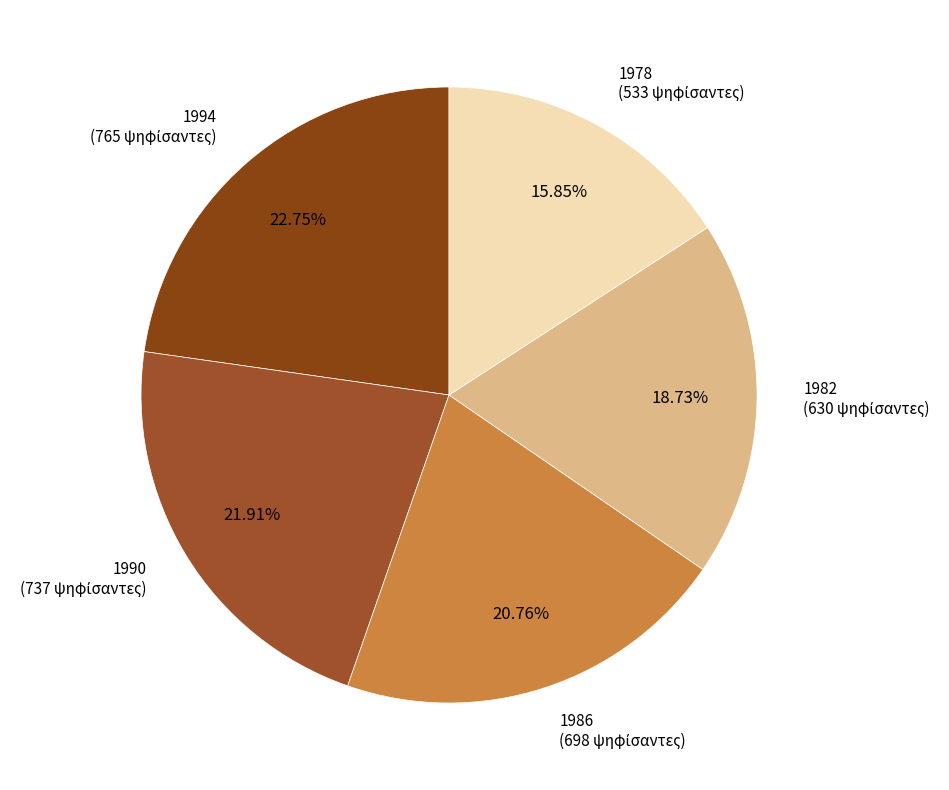

To the nearest percent, what portion does 1986 represent?

21%